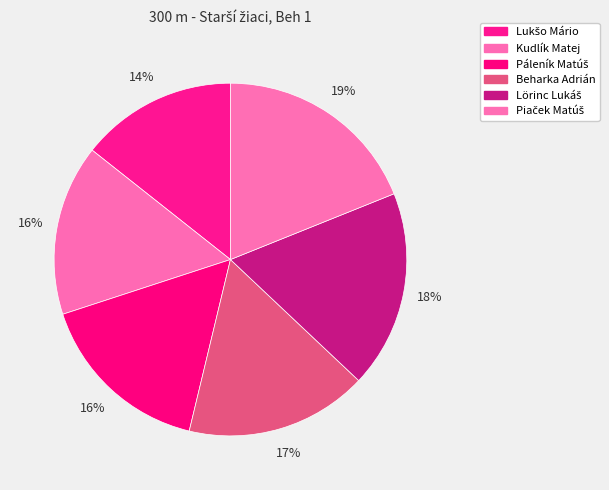

How many slices are in this pie chart?

6